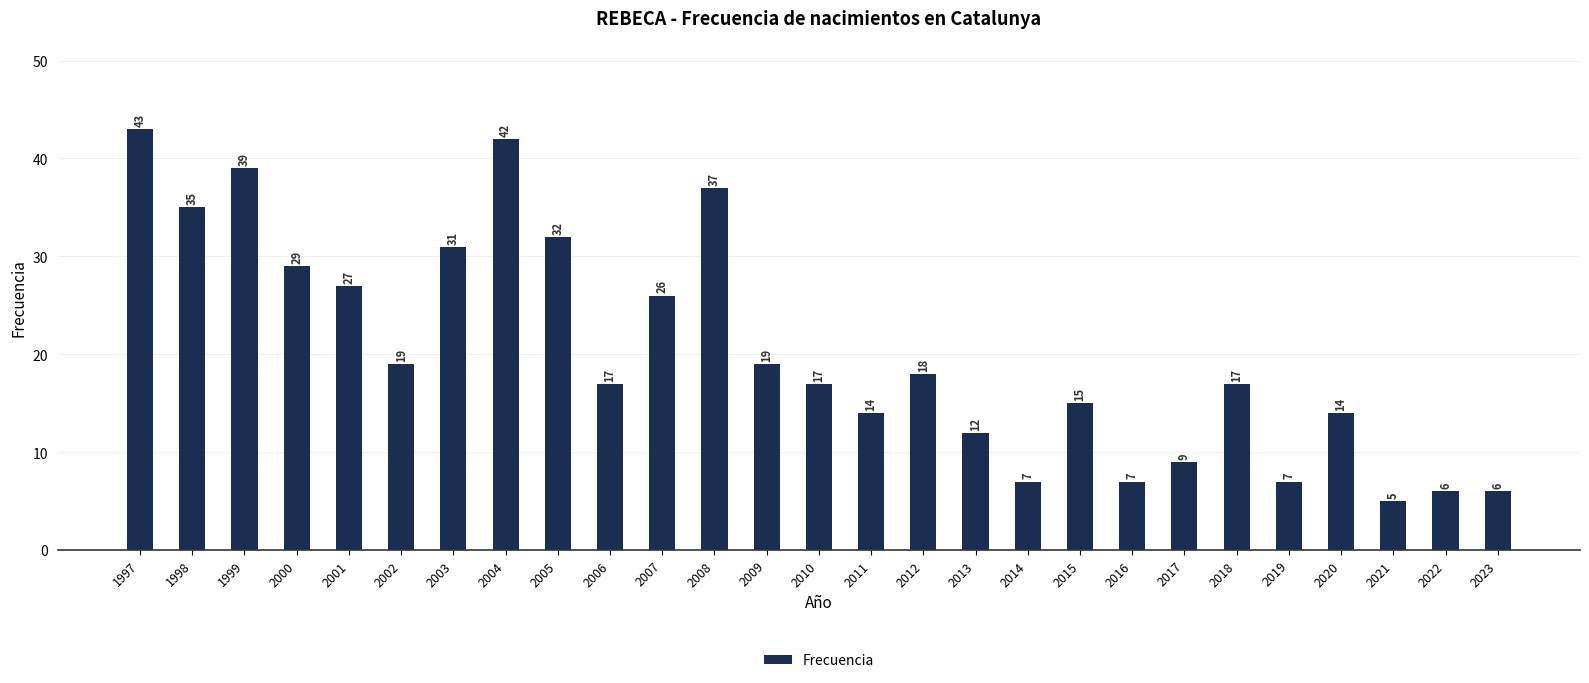

Reading left to right, extract all data points from this chart.

1997=43	1998=35	1999=39	2000=29	2001=27	2002=19	2003=31	2004=42	2005=32	2006=17	2007=26	2008=37	2009=19	2010=17	2011=14	2012=18	2013=12	2014=7	2015=15	2016=7	2017=9	2018=17	2019=7	2020=14	2021=5	2022=6	2023=6